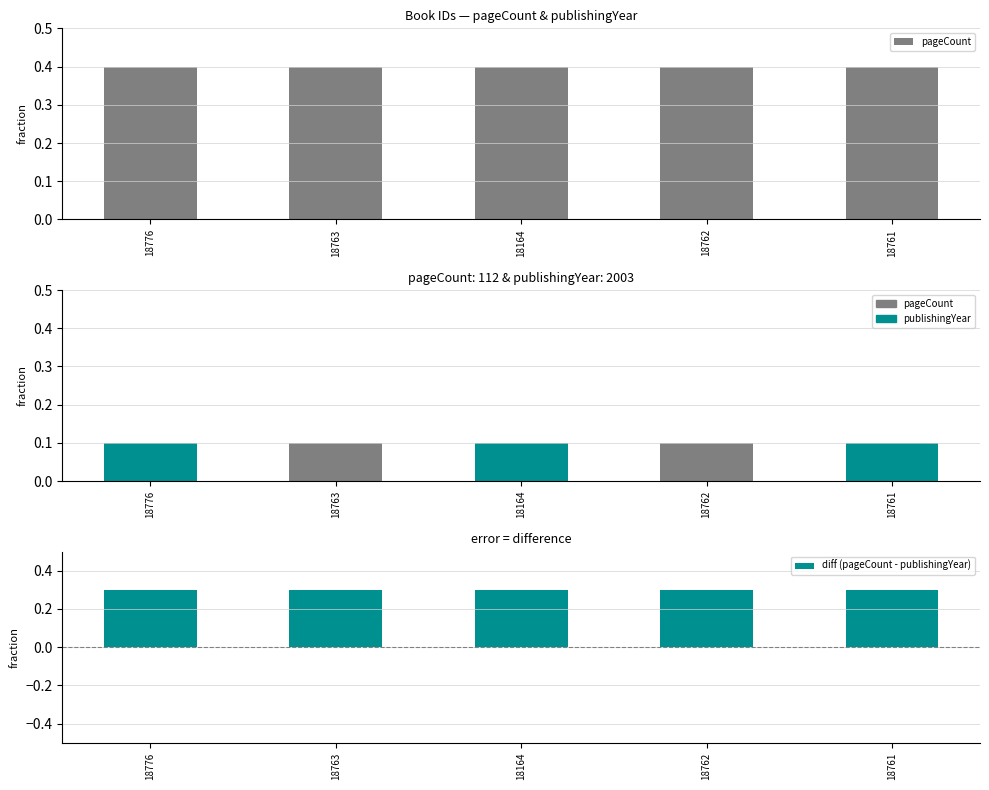

How many data points does each series have?

5